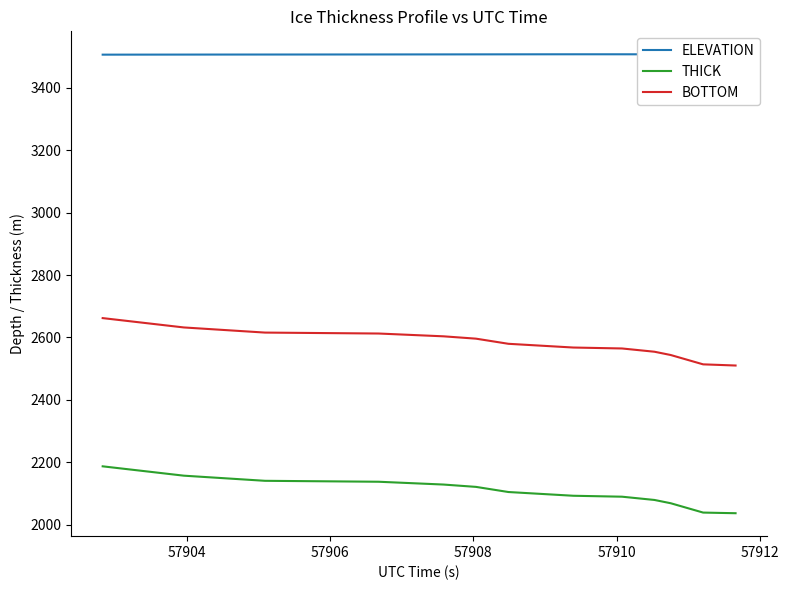

True or false: THICK and BOTTOM intersect in this chart.

False